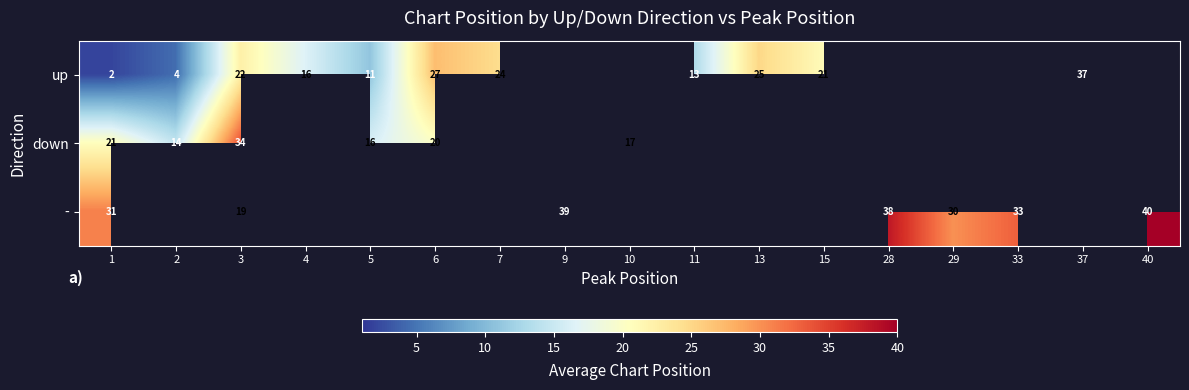

True or false: - has a value of 12 at 3.

False